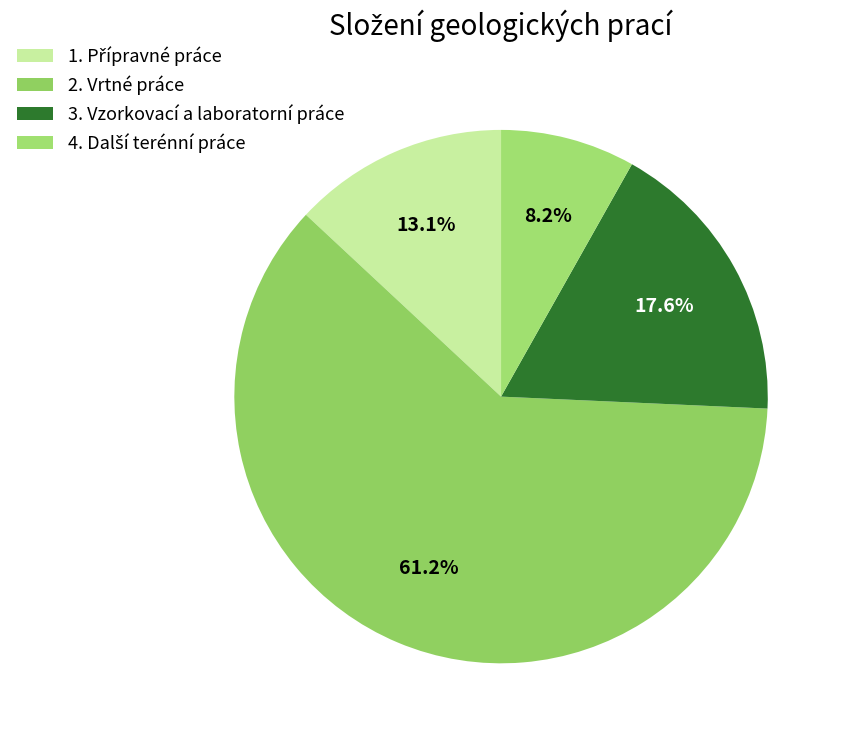

The 1. Přípravné práce slice represents 1% of the pie. True or false?

False